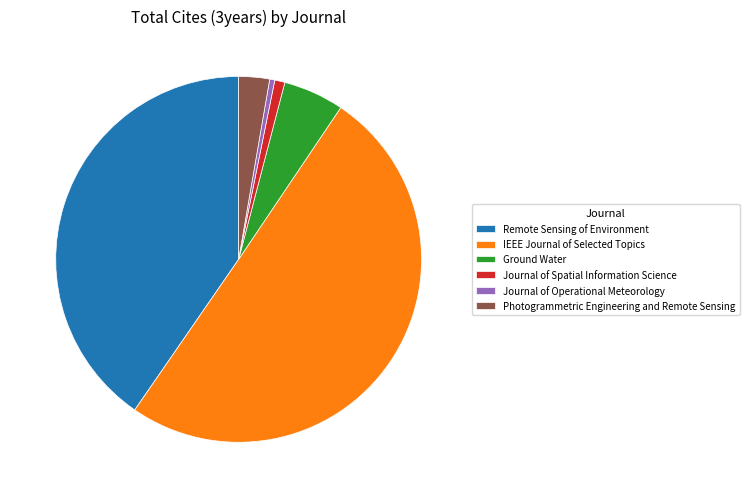

The Photogrammetric Engineering and Remote Sensing slice represents 3% of the pie. True or false?

True